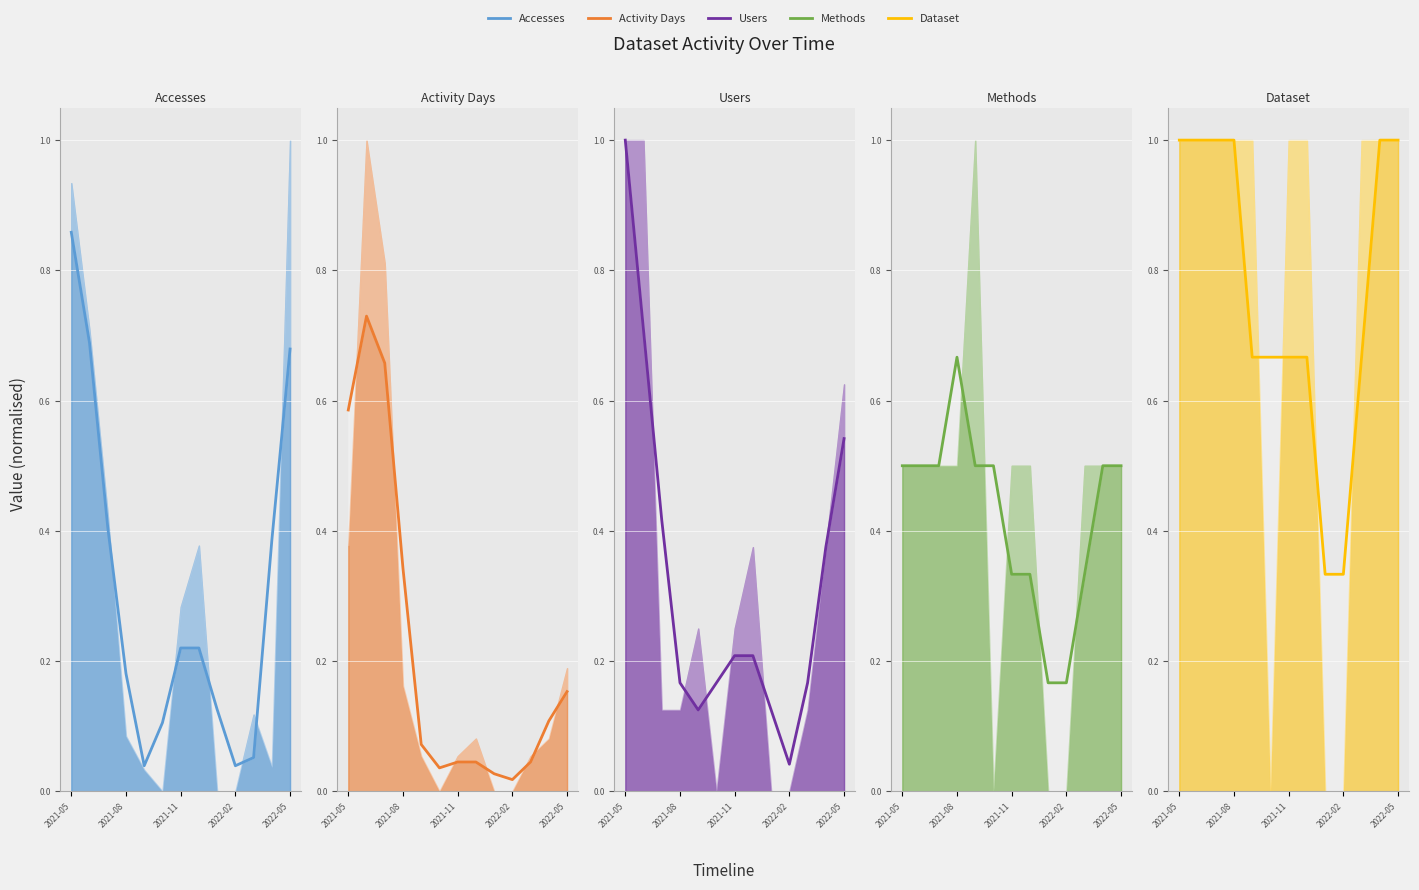

Which has a higher value, 2021-11 or 7?

2021-11